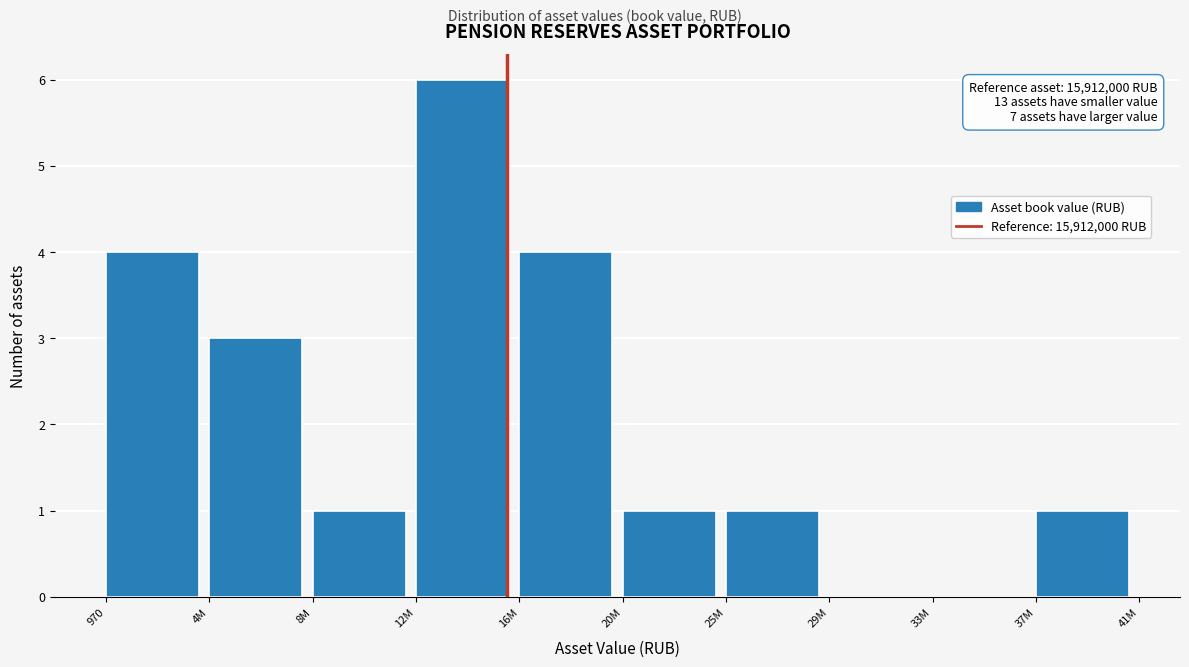

Reading left to right, transcribe all the data shown in this chart.

970=4	4M=3	8M=1	12M=6	16M=4	20M=1	25M=1	29M=0	33M=0	37M=1